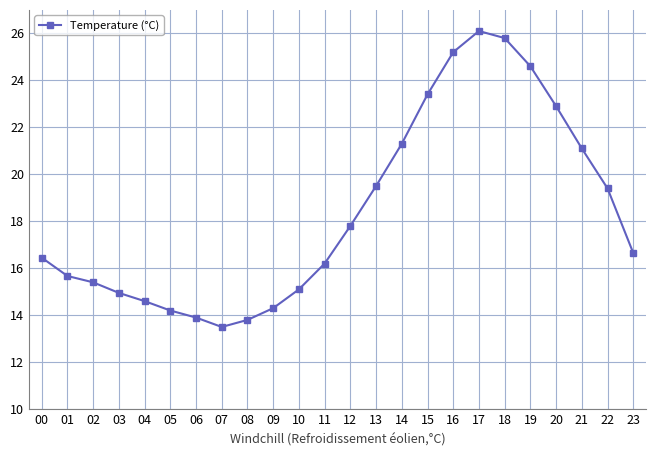

Read the value at 04.

14.6